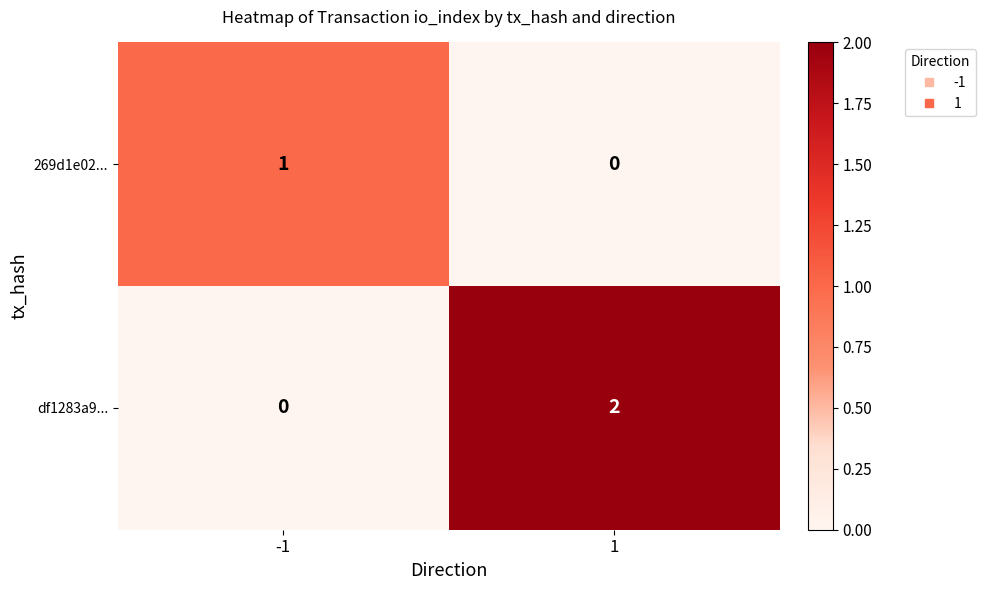

What is the greatest value displayed?

2